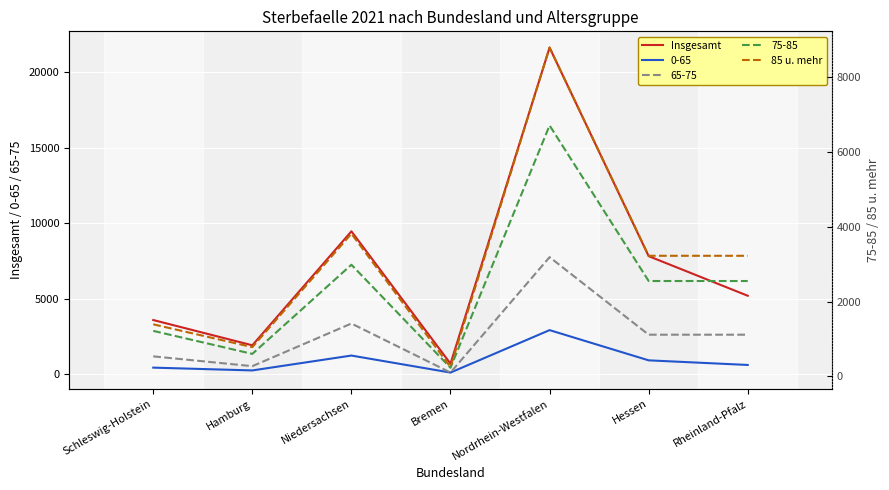

True or false: Insgesamt and 85 u. mehr intersect in this chart.

False